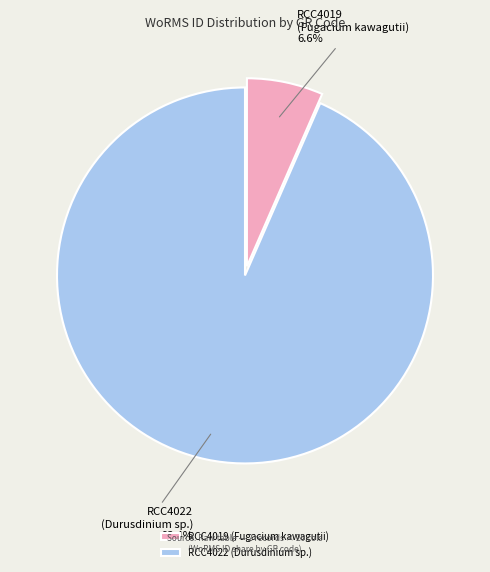

Which has a higher value, RCC4019 or RCC4022?

RCC4022